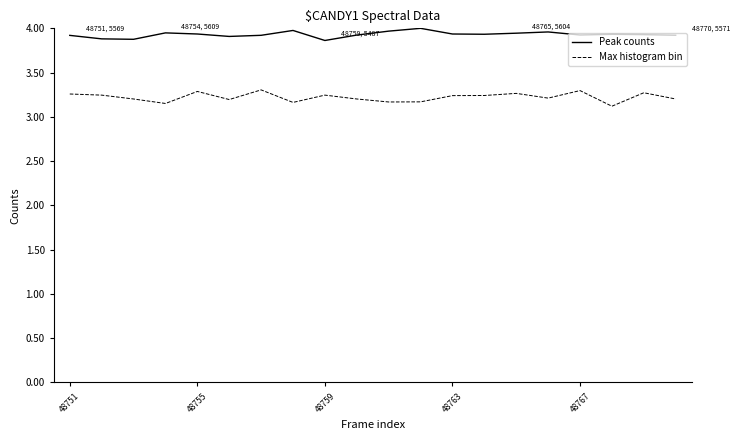

What is the difference between the maximum and minimum values in the Peak counts series?

0.1